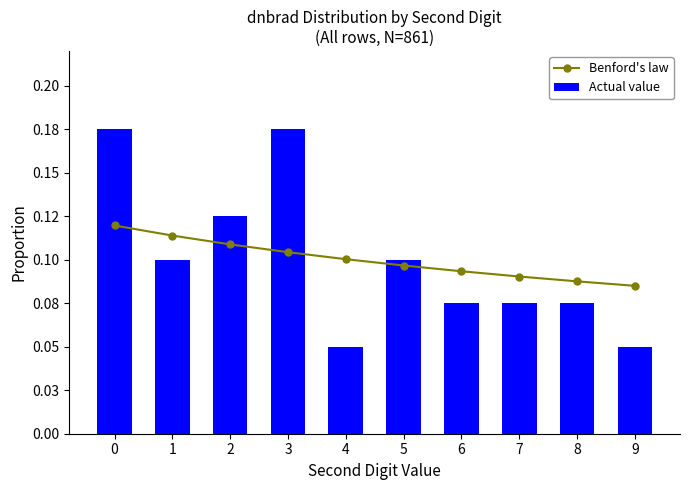

Which series has the widest spread of values?

Actual value